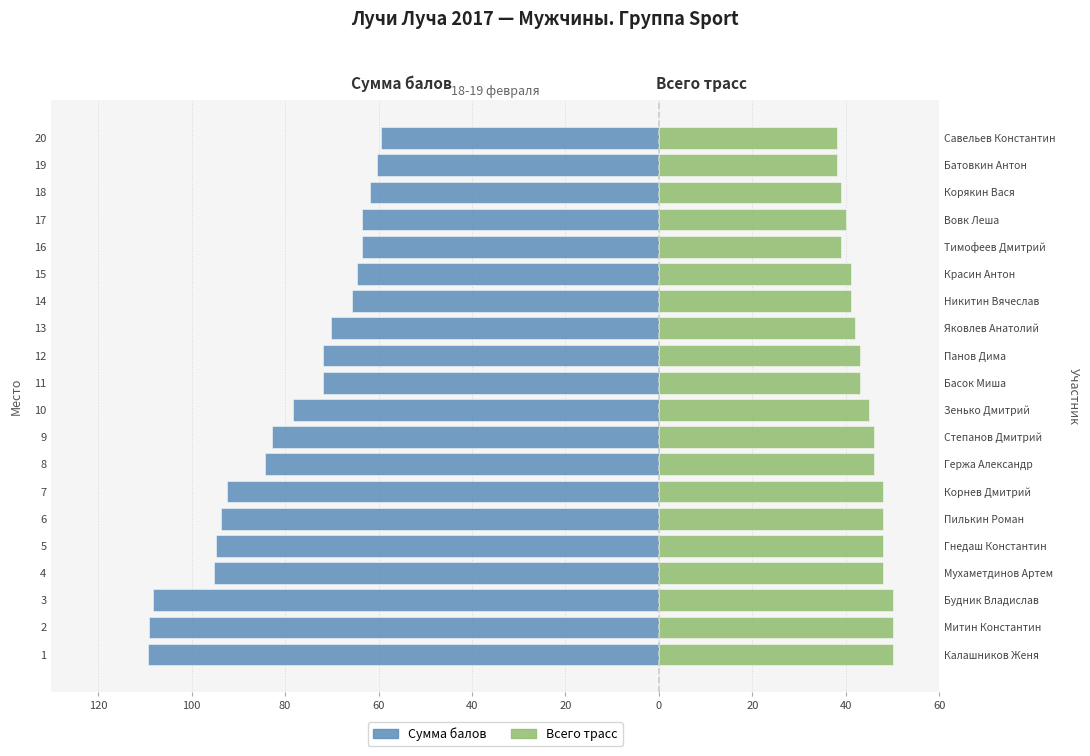

Which series has the widest spread of values?

Сумма балов